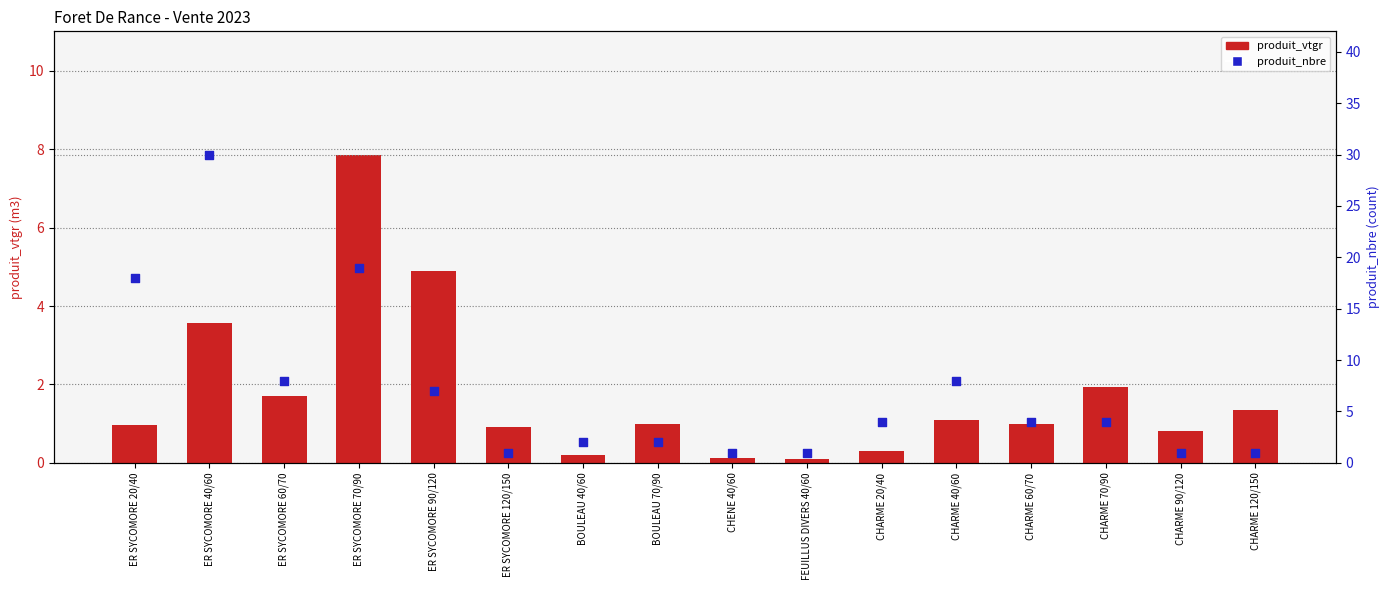

Which series has the largest total across all categories?

produit_nbre